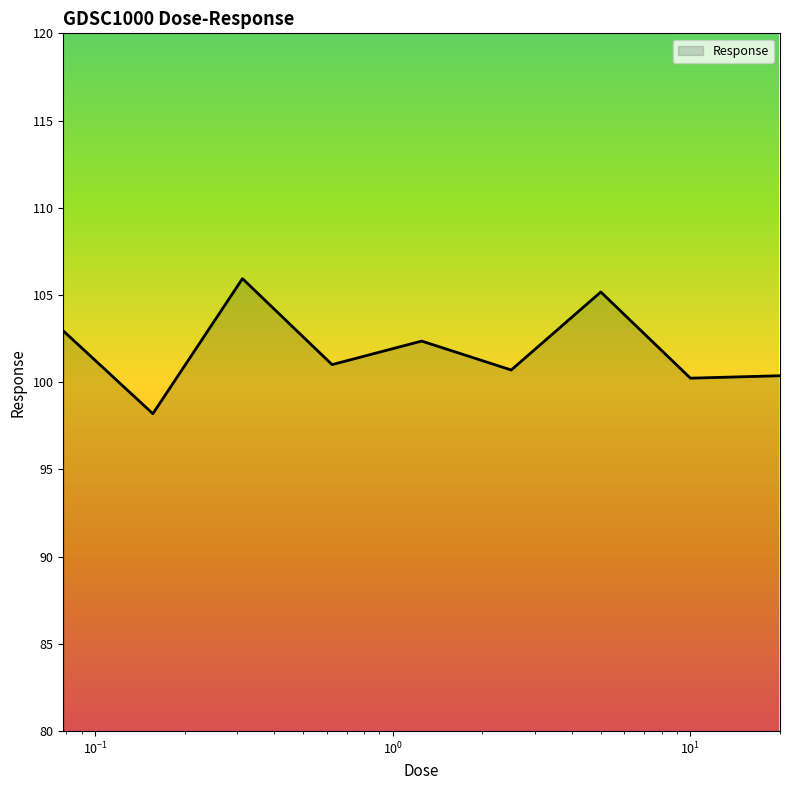

What is the minimum value shown in the chart?

98.2